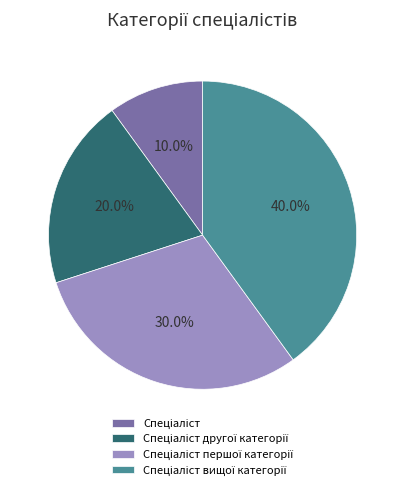

Is there any slice that represents more than half of the pie?

No